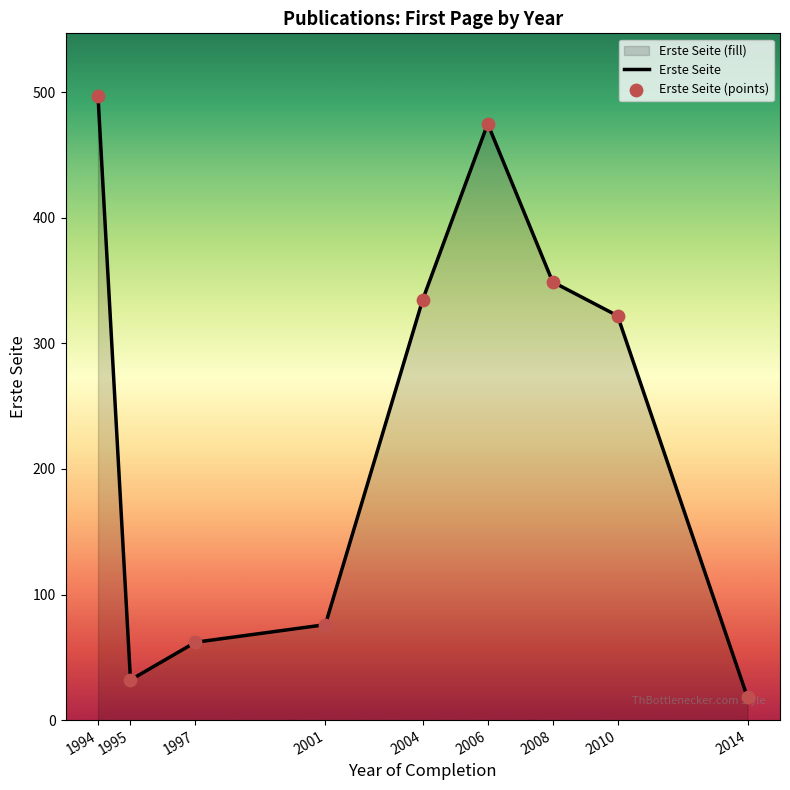

Which has a higher value, 1995 or 1997?

1997